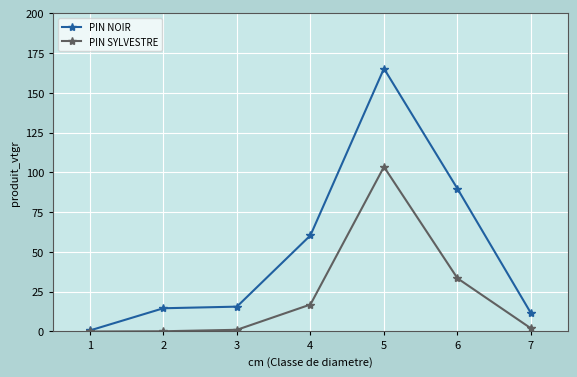

Count the number of data series in this chart.

2